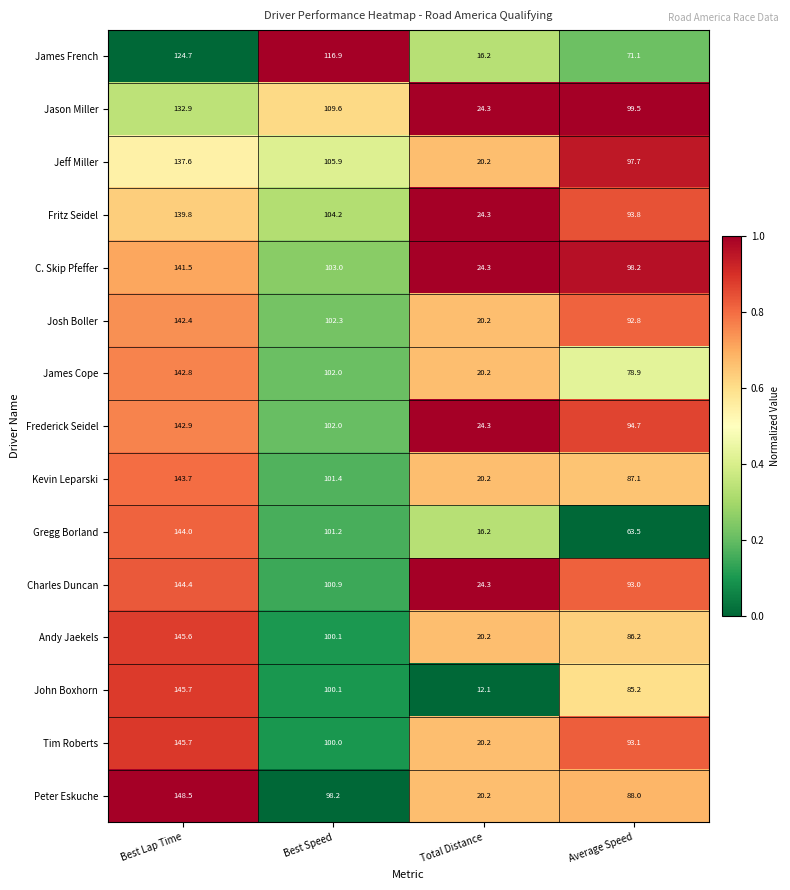

What is the difference between the second highest and minimum values in the Josh Boller series?

82.1